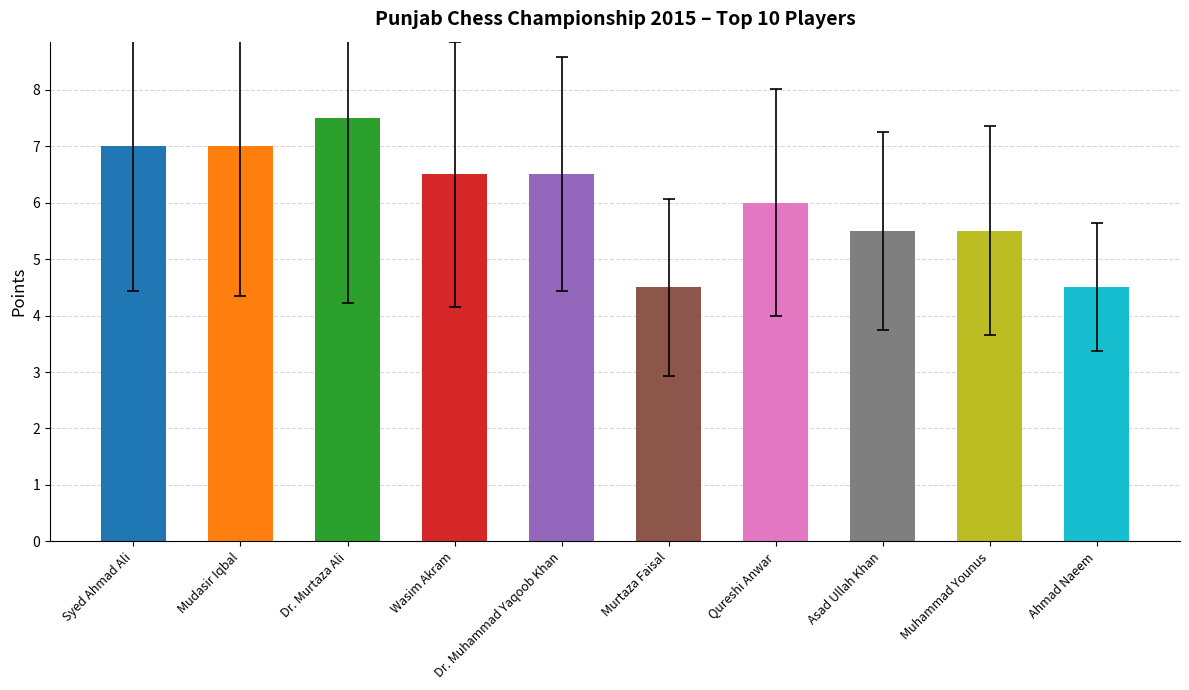

What is the ratio of the value at Mudasir Iqbal to the value at Dr. Murtaza Ali?

0.9